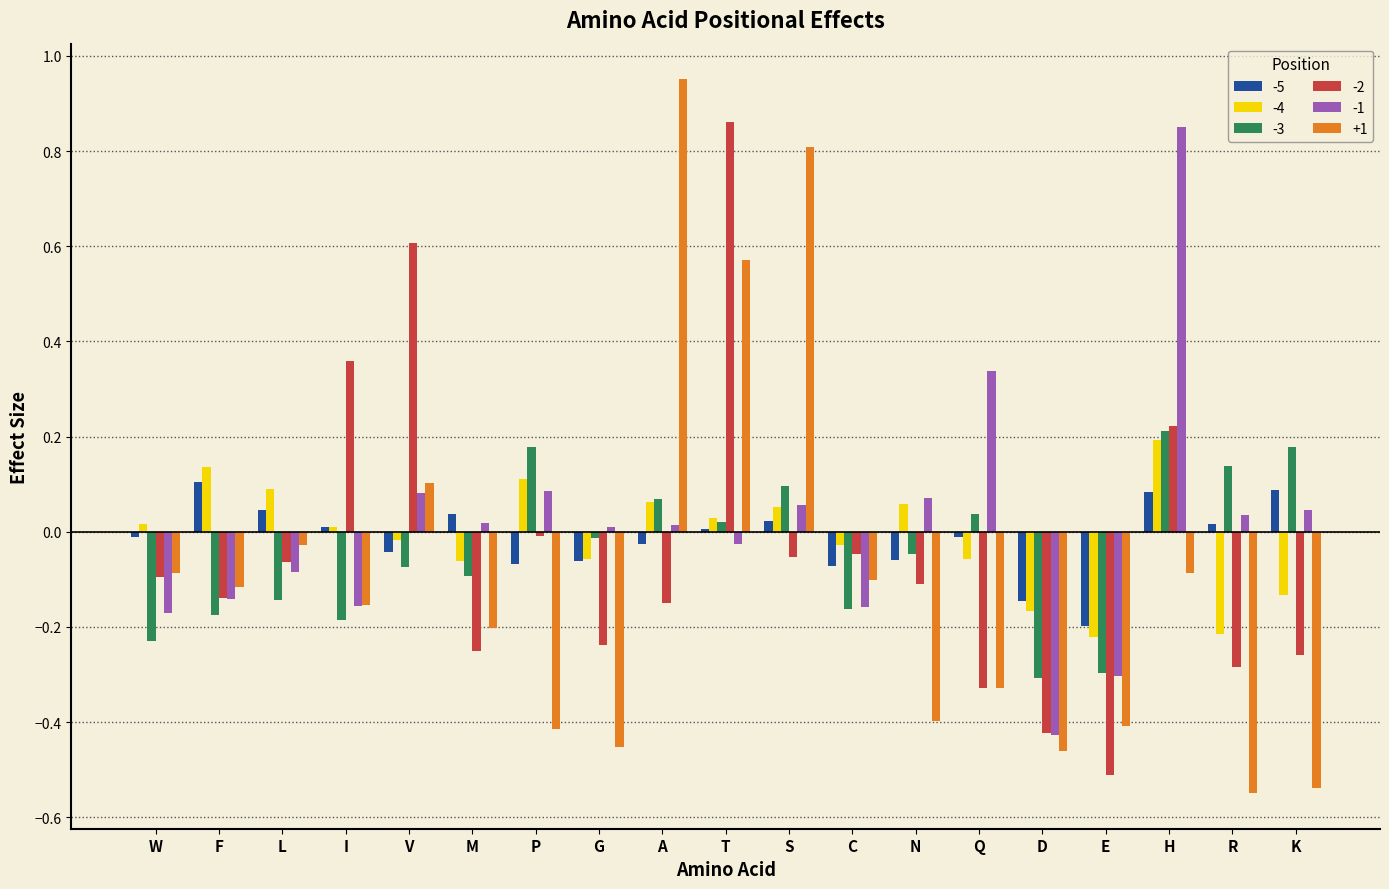

At which category does the chart reach its peak across all series?

A